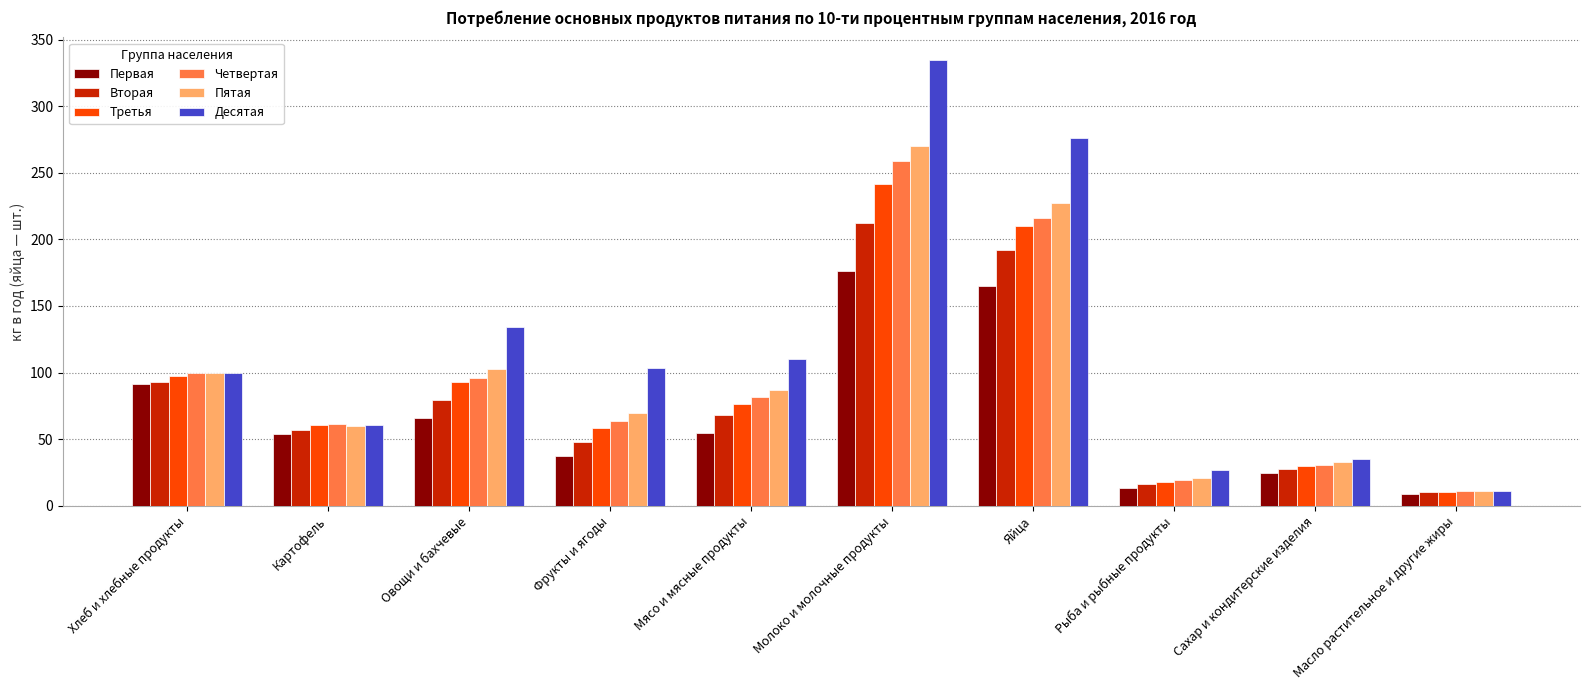

Which category has the lowest value in the Вторая series?

Масло растительное и другие жиры